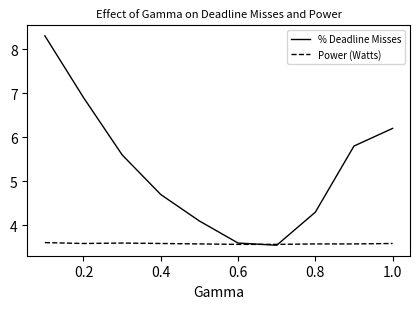

Which series has the largest range (max minus min)?

% Deadline Misses